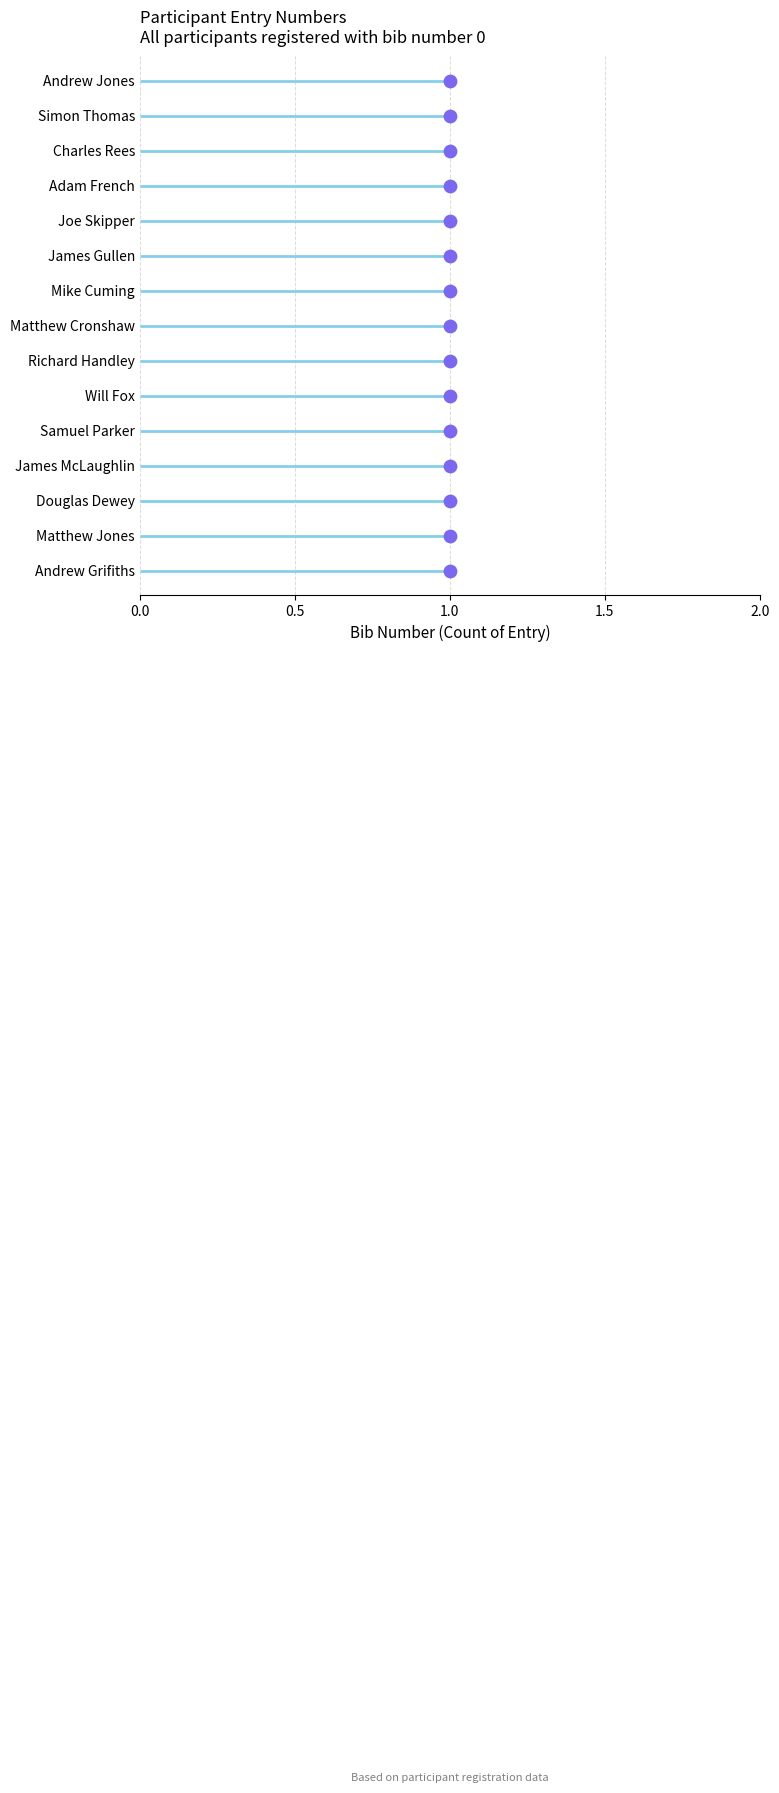

Between 1.5 and 14, which is larger?

14